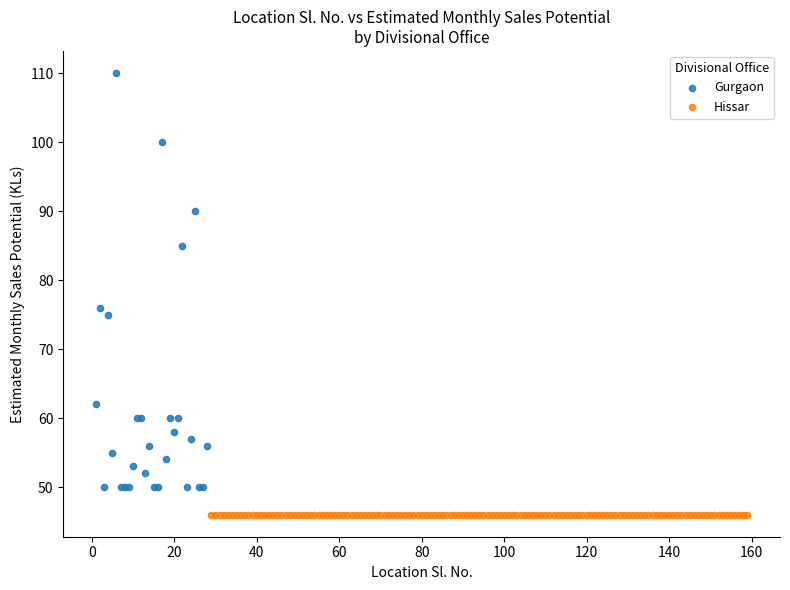

Which series reaches the maximum Y coordinate?

Gurgaon